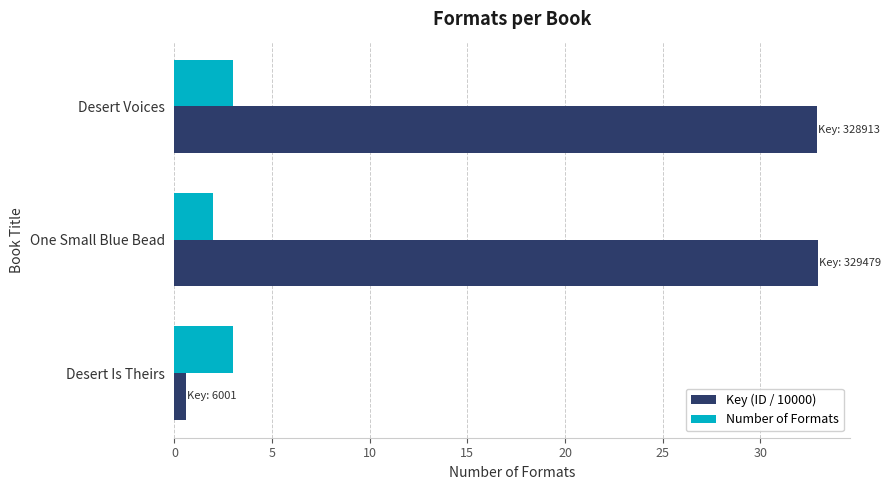

At which label does Key (ID / 10000) reach its minimum?

Desert Is Theirs